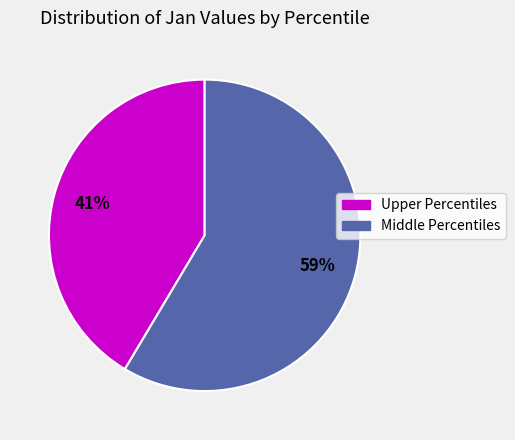

Is it true that Upper Percentiles is 51% of the pie?

False